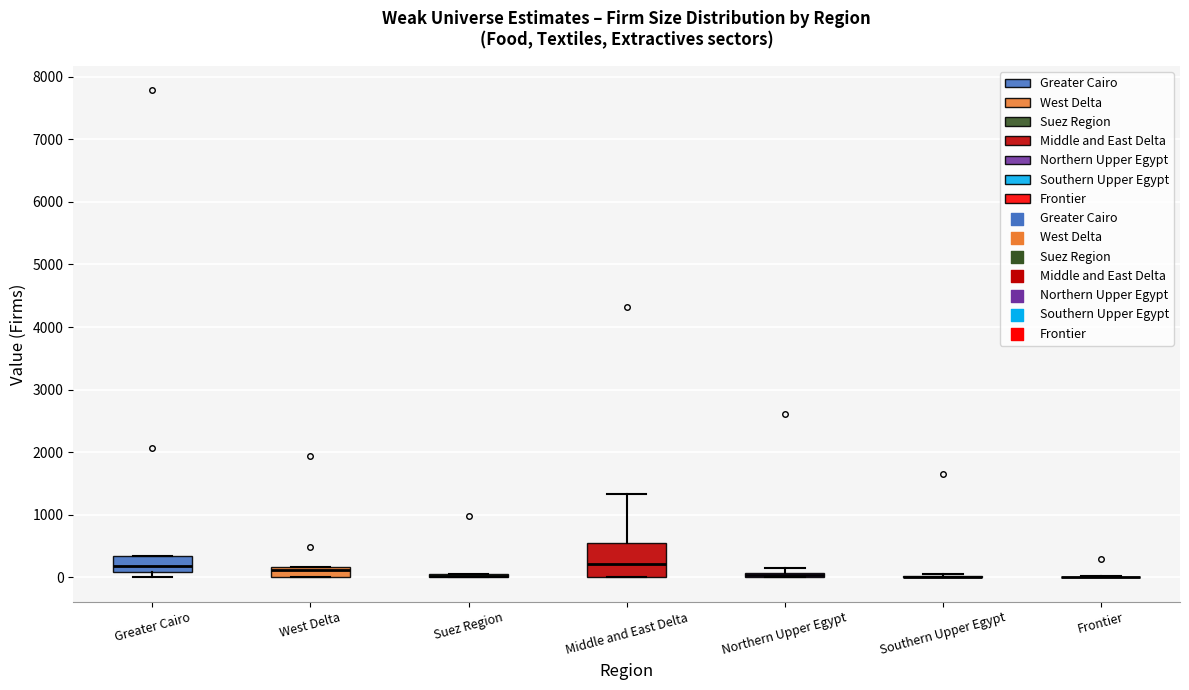

Where is the upper edge of the box for Northern Upper Egypt on the y-axis? The values are not printed on the chart, so give them approximately, as read against the axis.

100